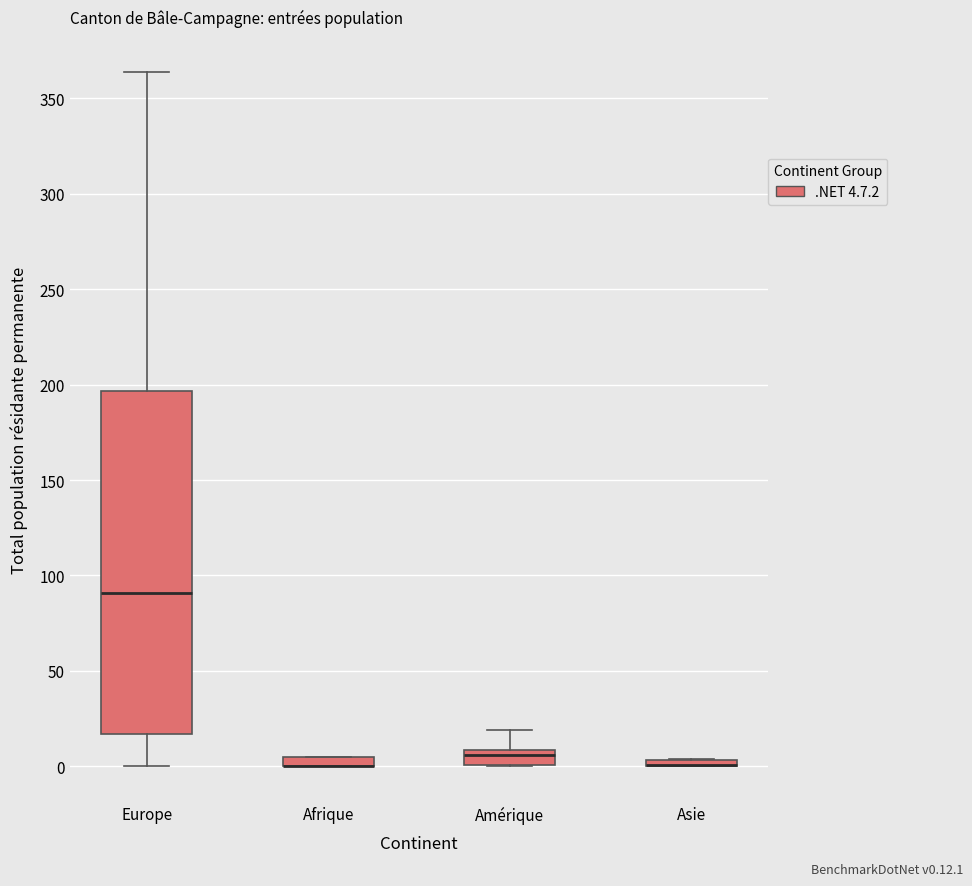

Comparing the boxes themselves (not the whiskers), which one is the tallest?

Europe